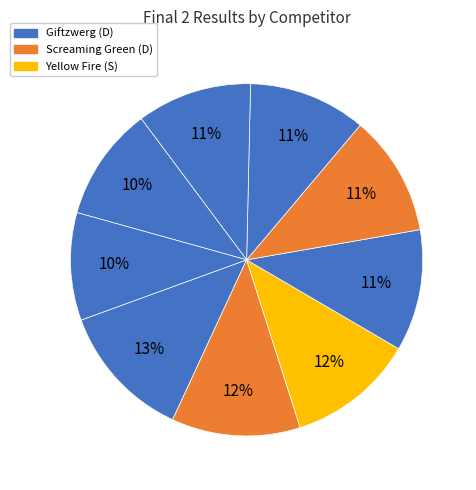

How many segments does this pie chart have?

9